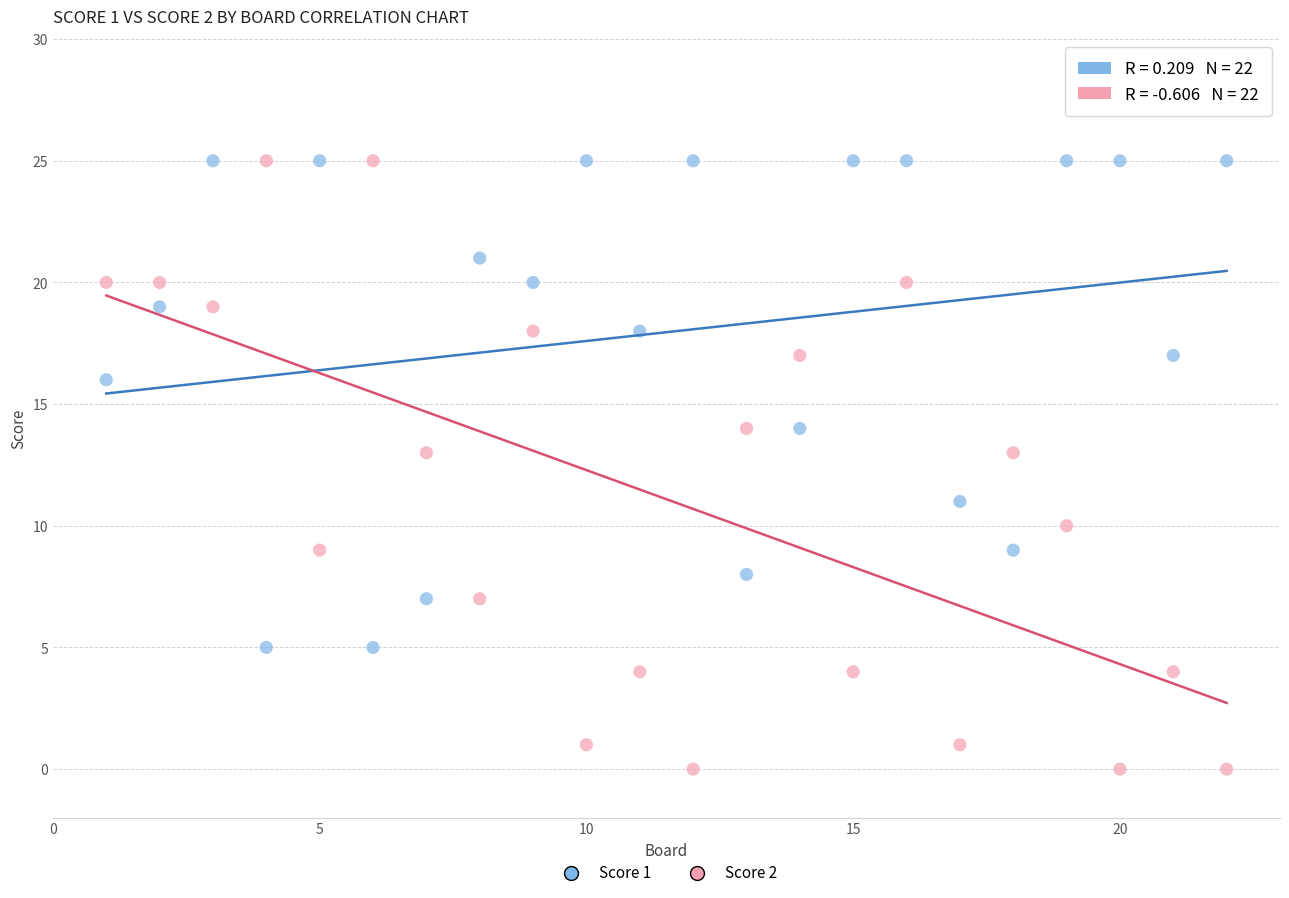

Which series has the widest spread of Y values?

Score 2